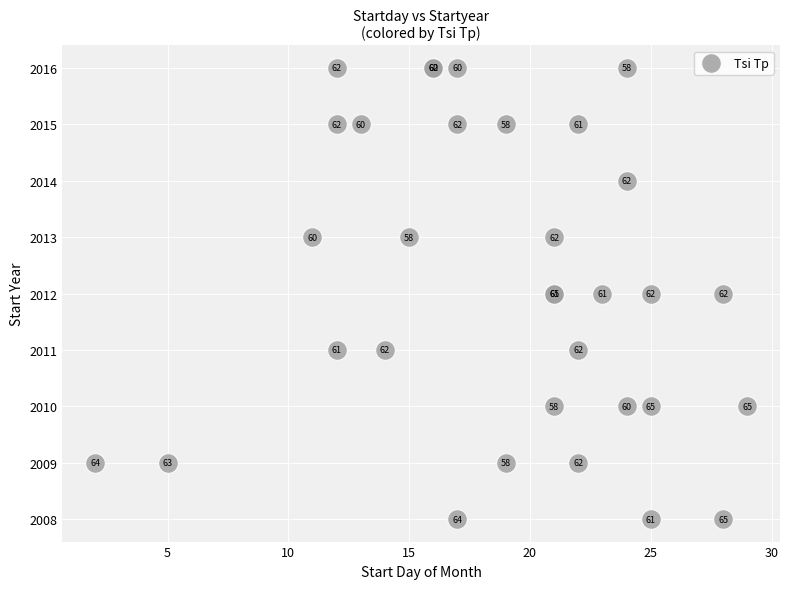

What Y value in the scatter plot is closest to 2012?

2012